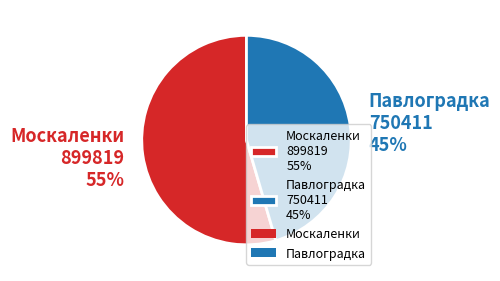

What is the largest slice in the pie chart?

Москаленки